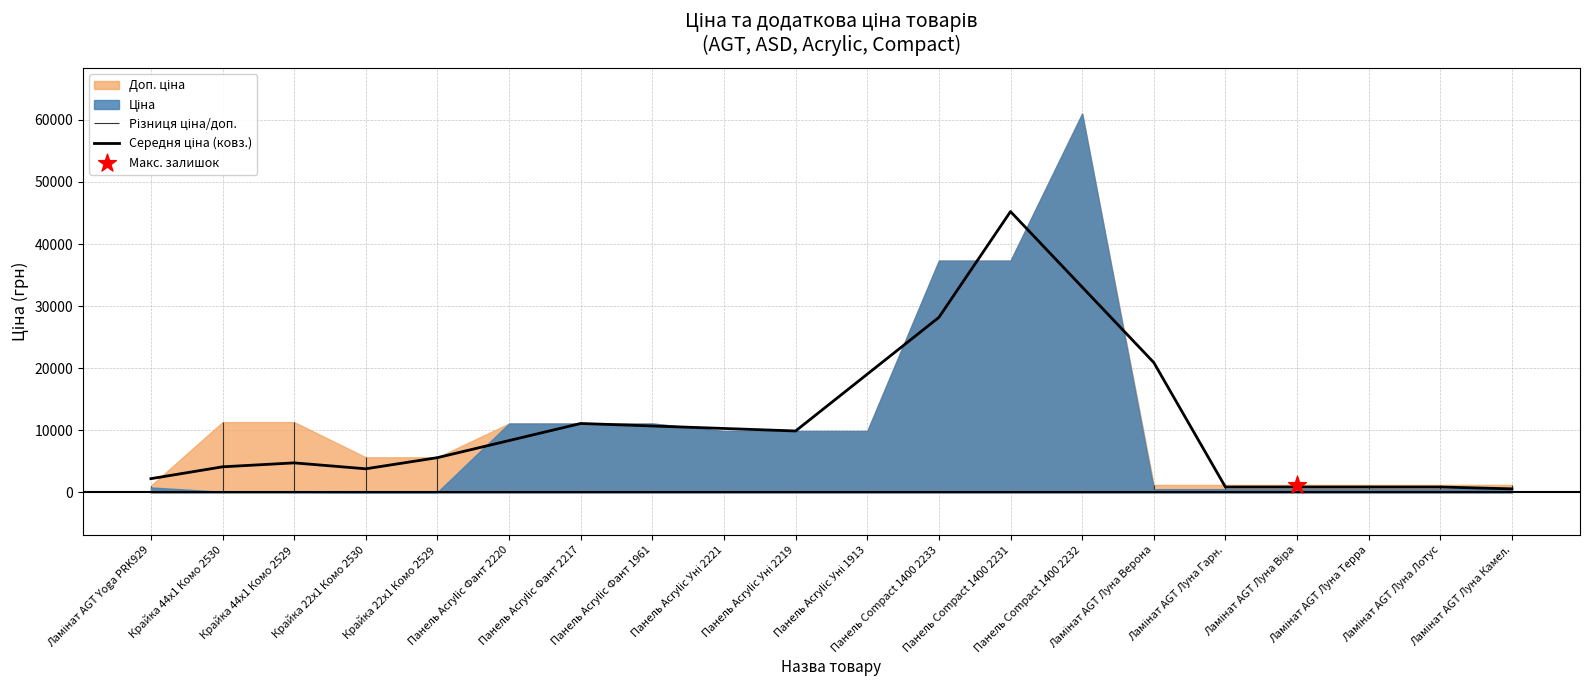

Which has a higher value, Крайка 22x1 Комо 2530 or Панель Acrylic Уні 1913?

Панель Acrylic Уні 1913